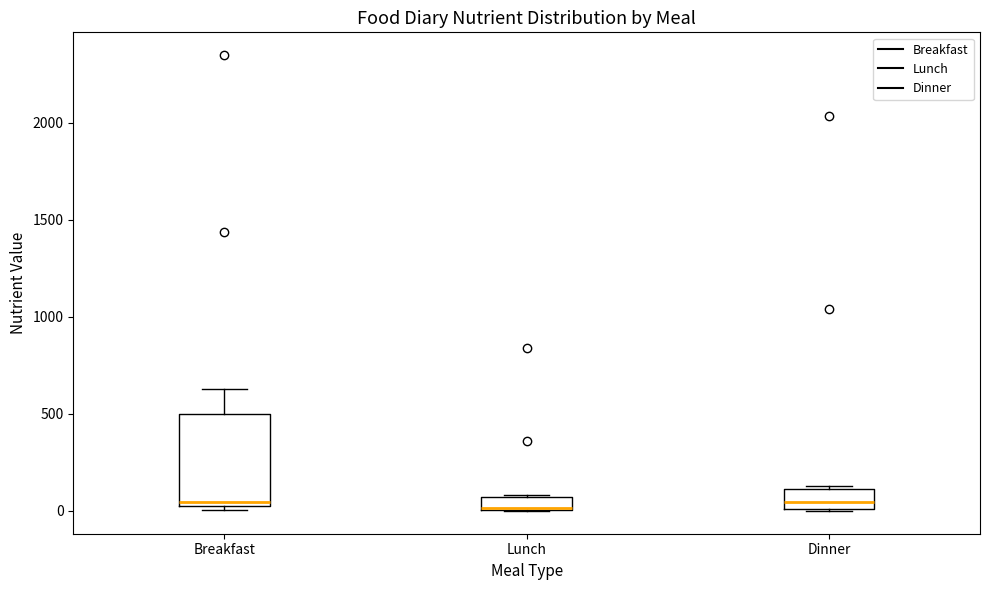

Comparing the boxes themselves (not the whiskers), which one is the tallest?

Breakfast